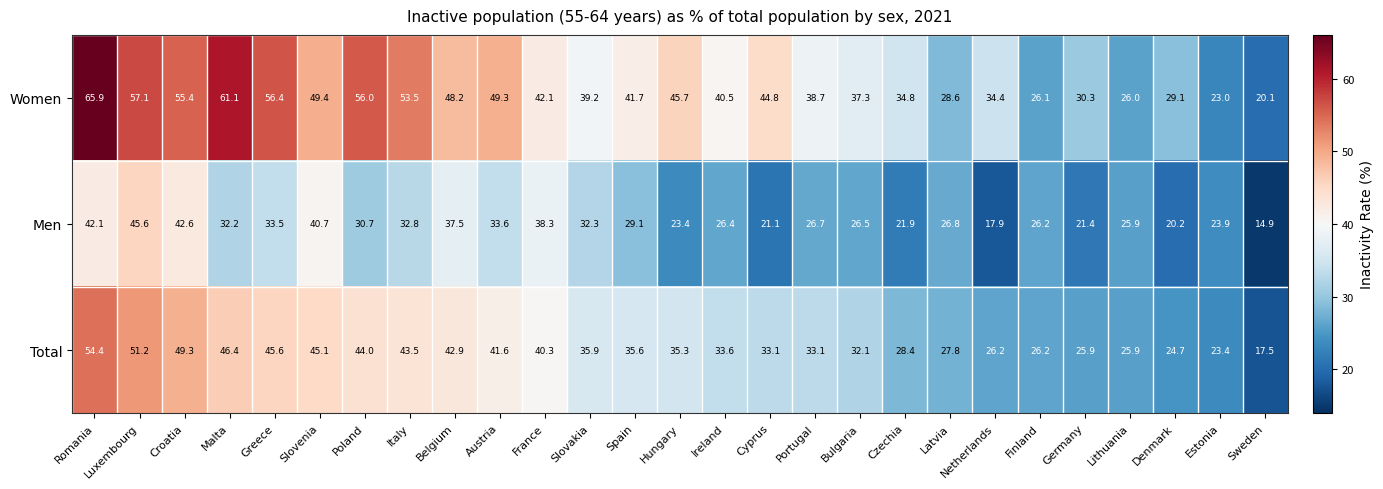

How many series are shown in this chart?

3